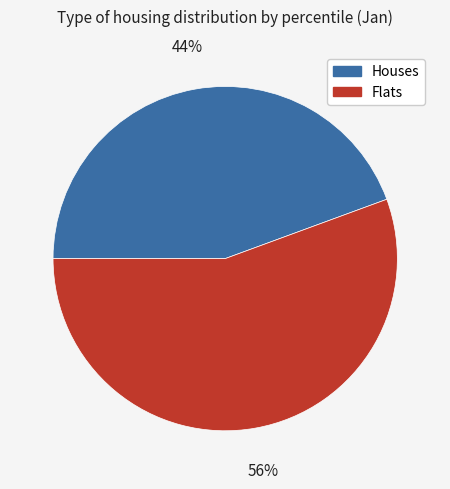

Combined, do Houses and Flats account for over 50%?

Yes